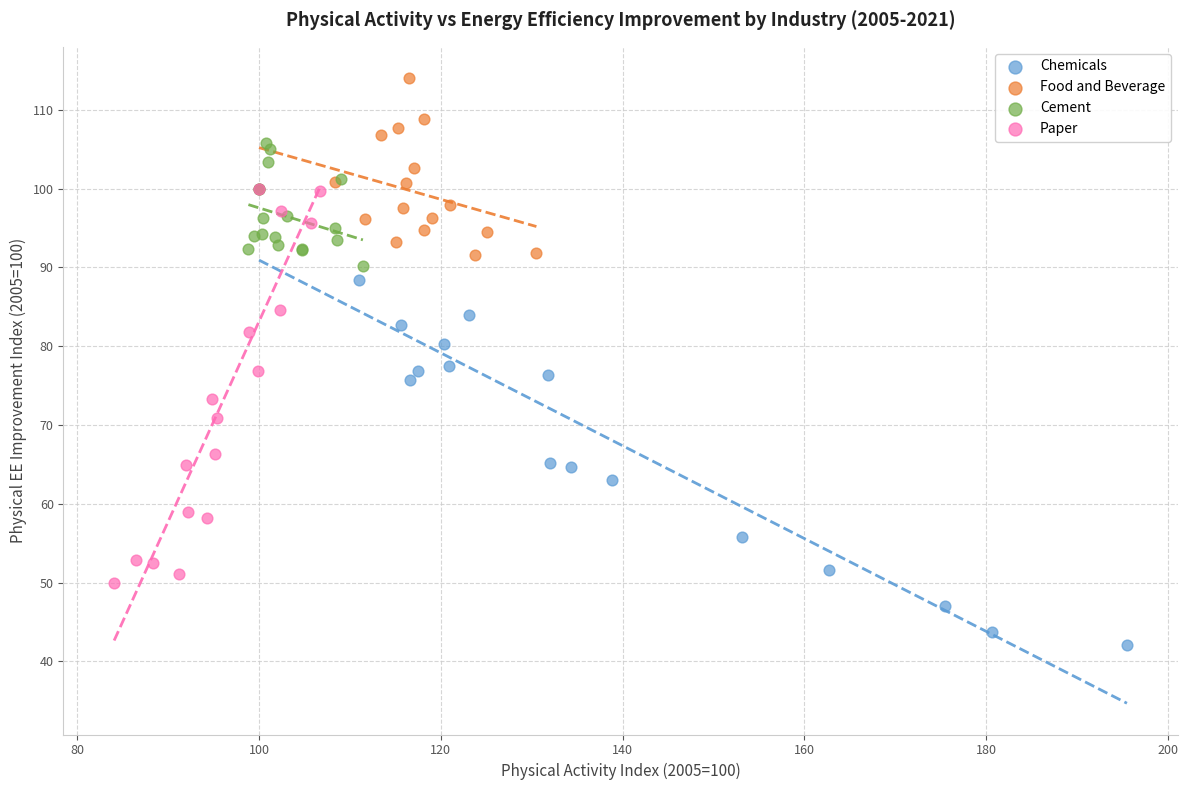

Which series has the largest Y range (max minus min)?

Chemicals